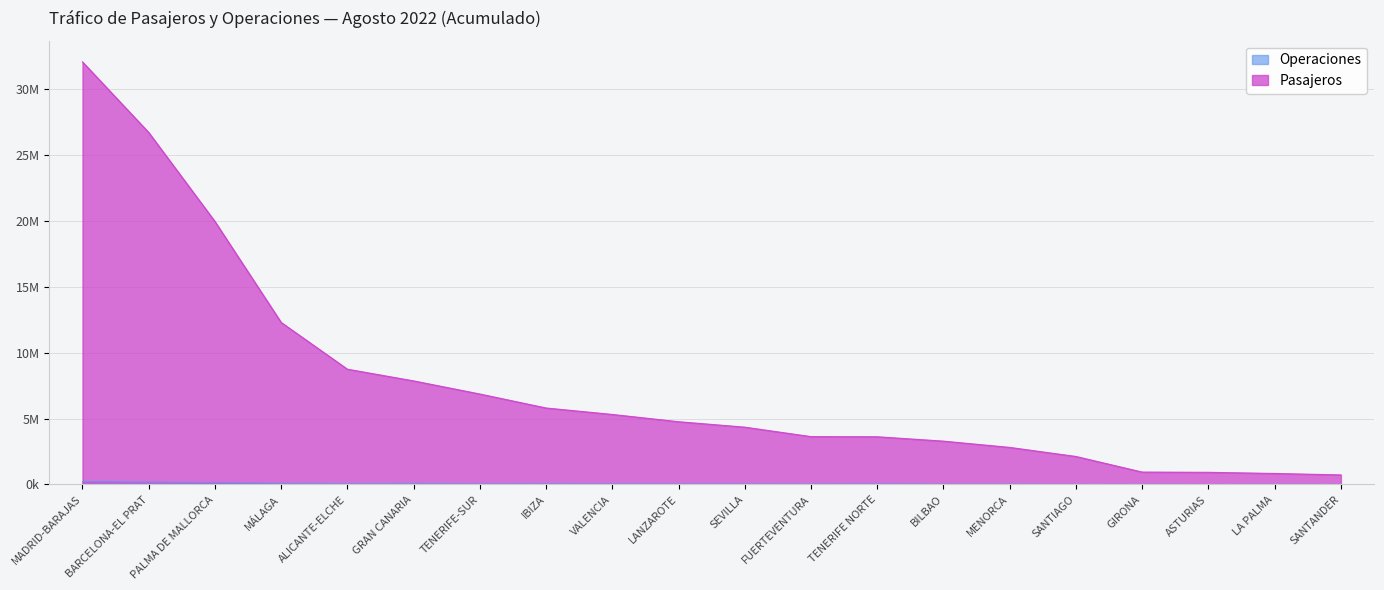

Which has a higher value, GRAN CANARIA or MÁLAGA?

MÁLAGA